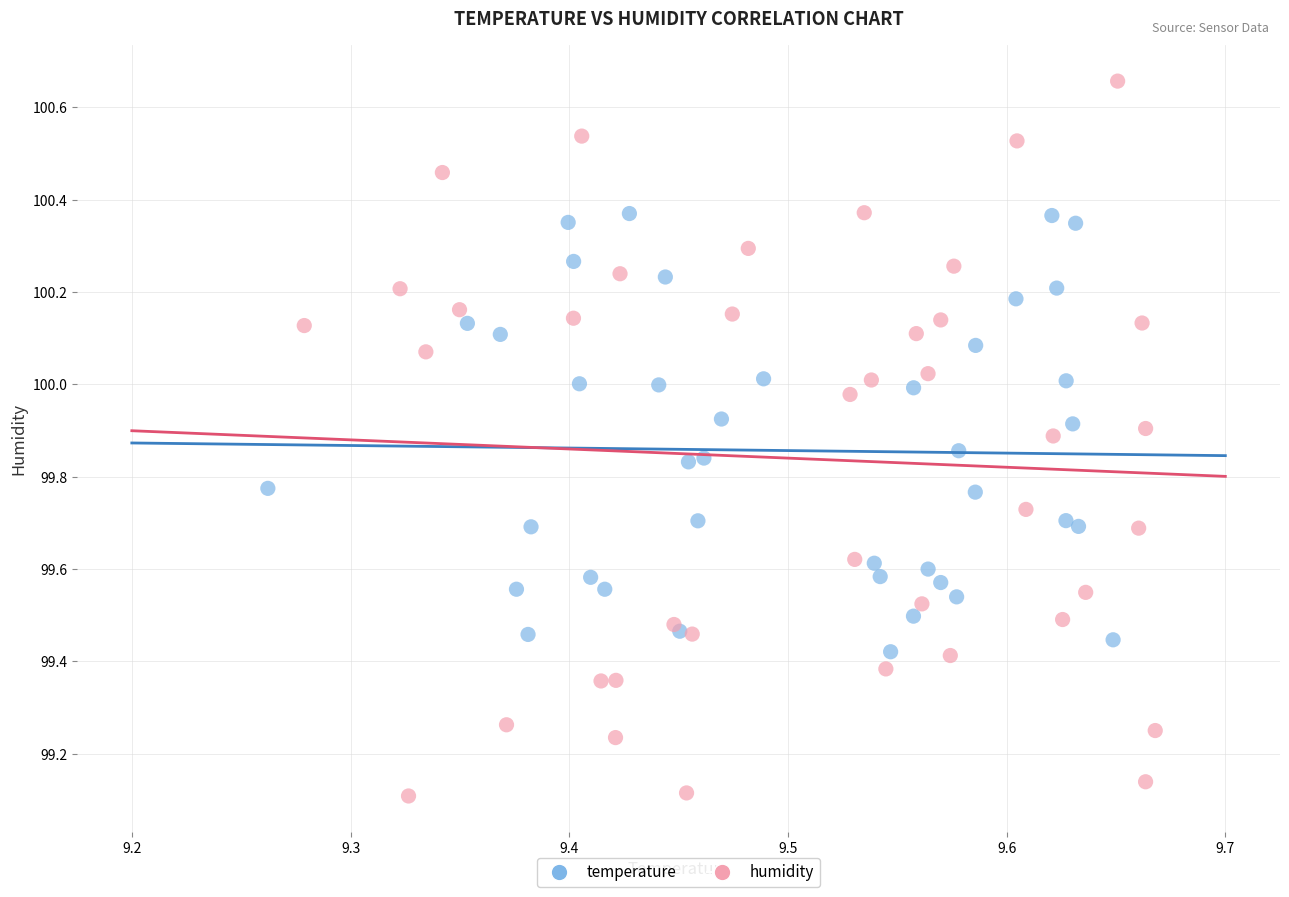

Which series reaches the maximum Y coordinate?

humidity